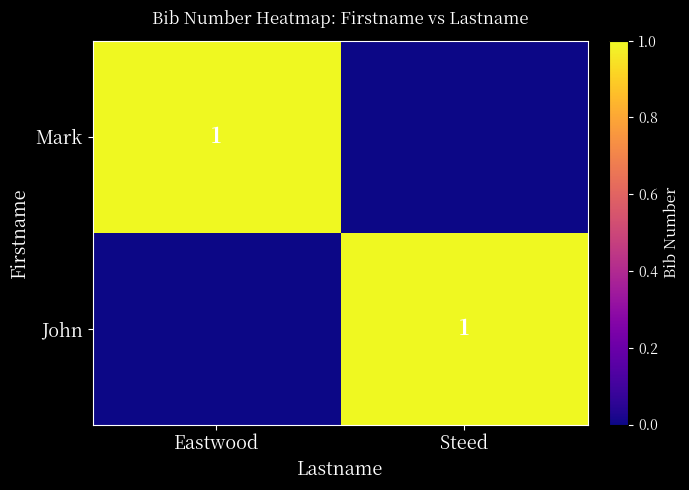

True or false: Mark has a value of 0 at Eastwood.

False